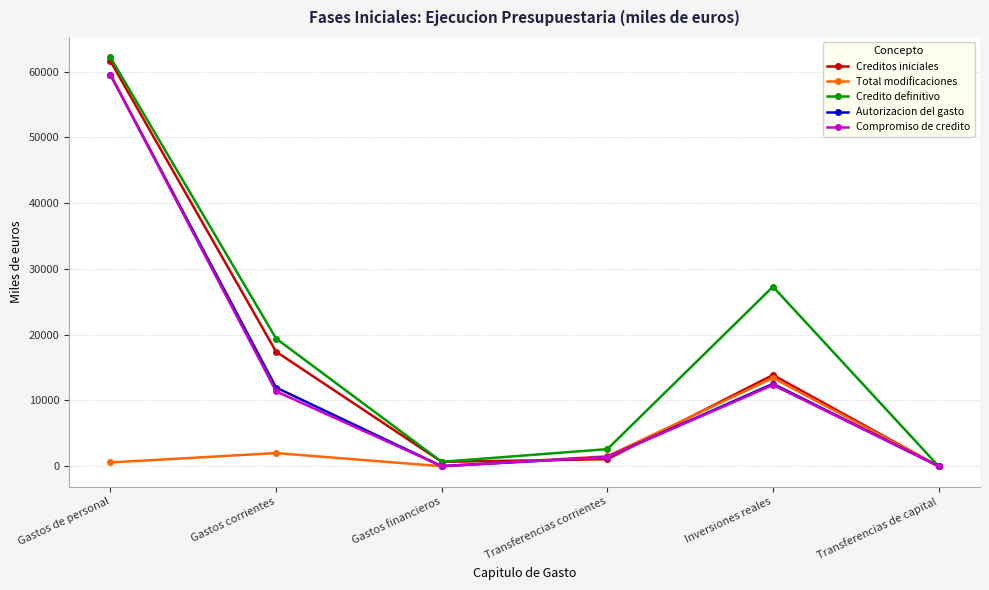

What is the lowest value of the Creditos iniciales series?

1.9